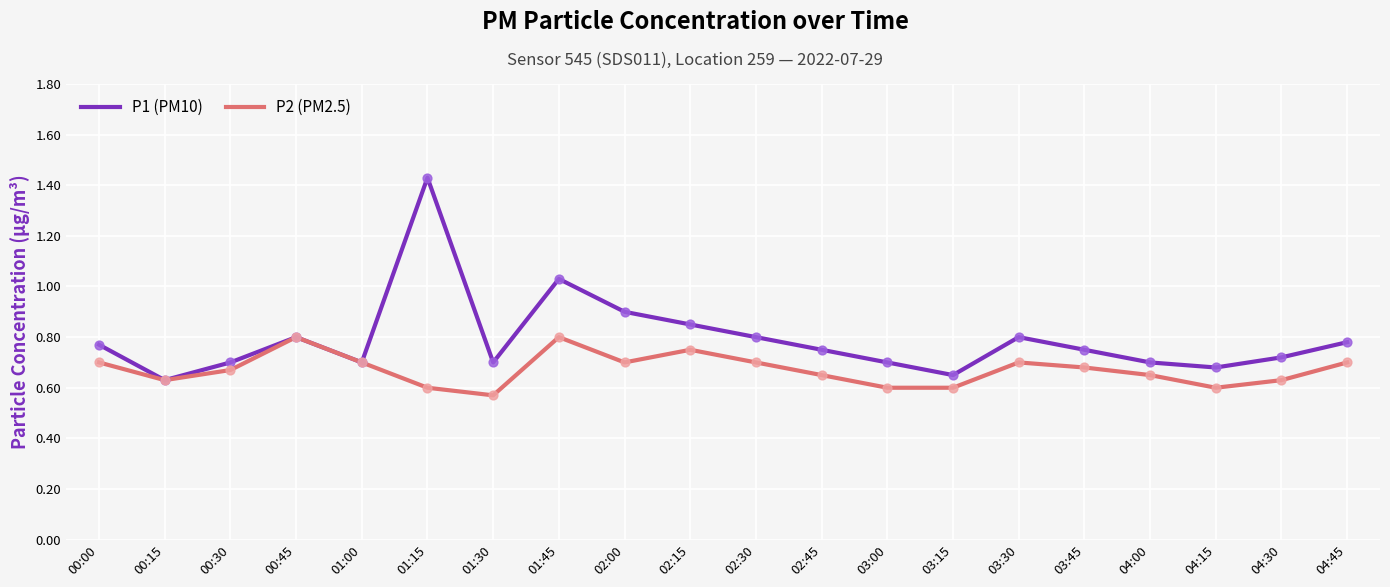

At how many categories does at least one series exceed 1?

2